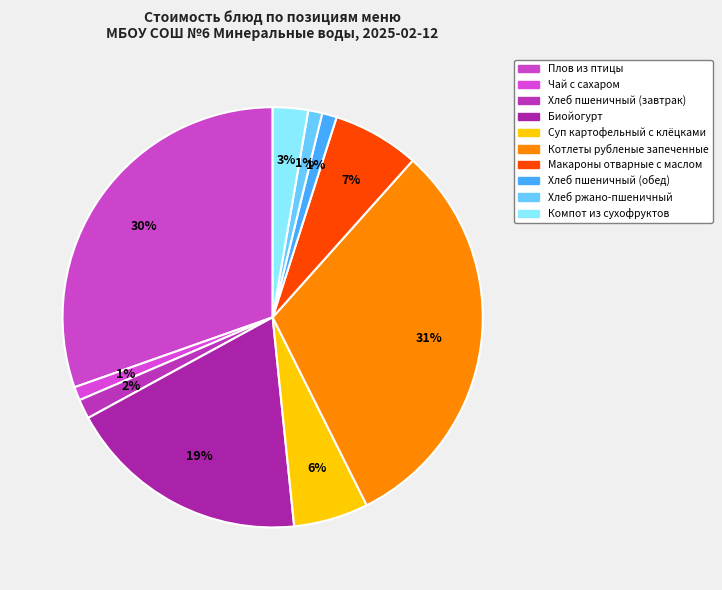

Which has a higher value, Котлеты рубленые запеченные or Суп картофельный с клёцками?

Котлеты рубленые запеченные